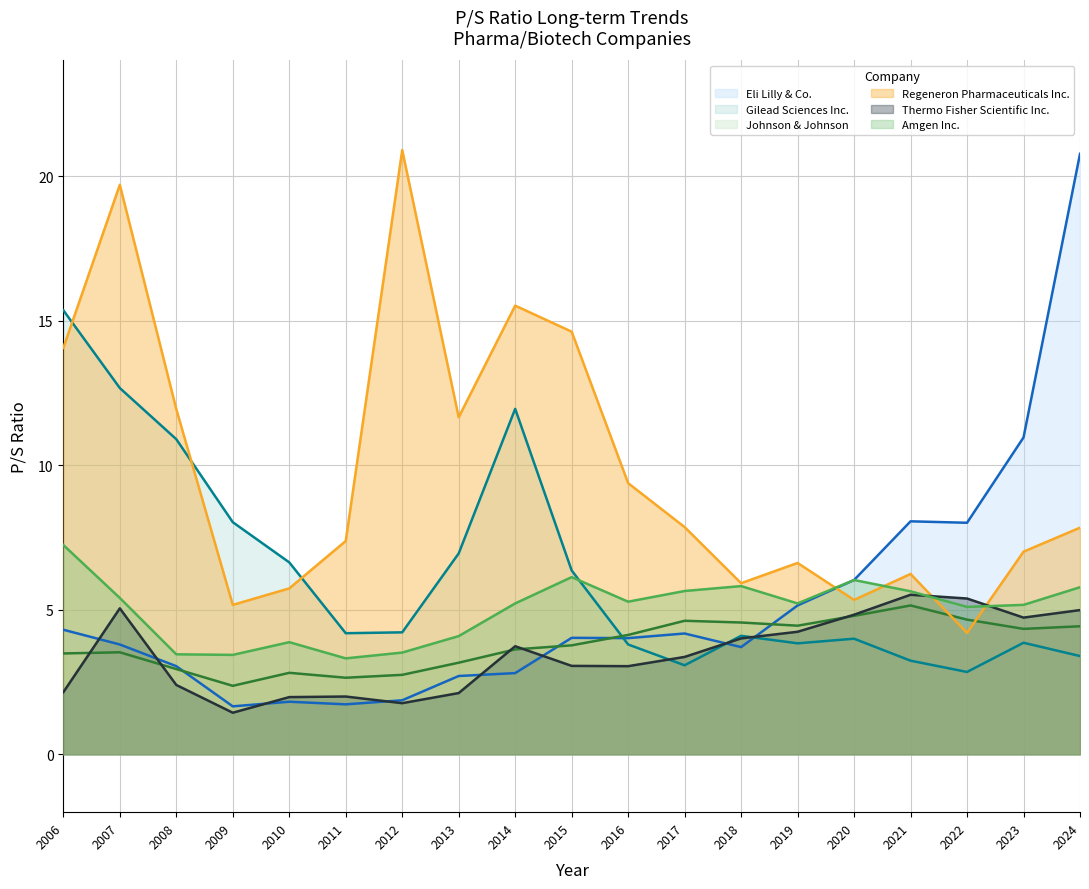

What are all the series names shown in the legend?

Eli Lilly & Co., Gilead Sciences Inc., Johnson & Johnson, Regeneron Pharmaceuticals Inc., Thermo Fisher Scientific Inc., Amgen Inc.